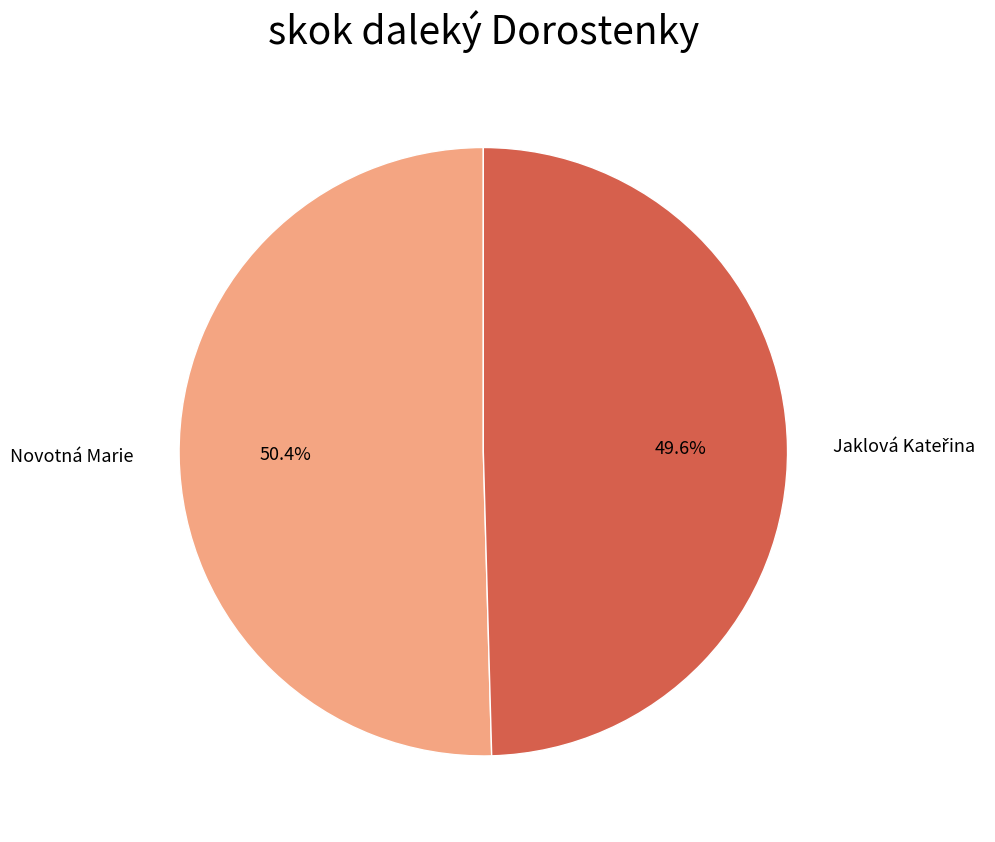

Is there any slice that represents more than half of the pie?

Yes